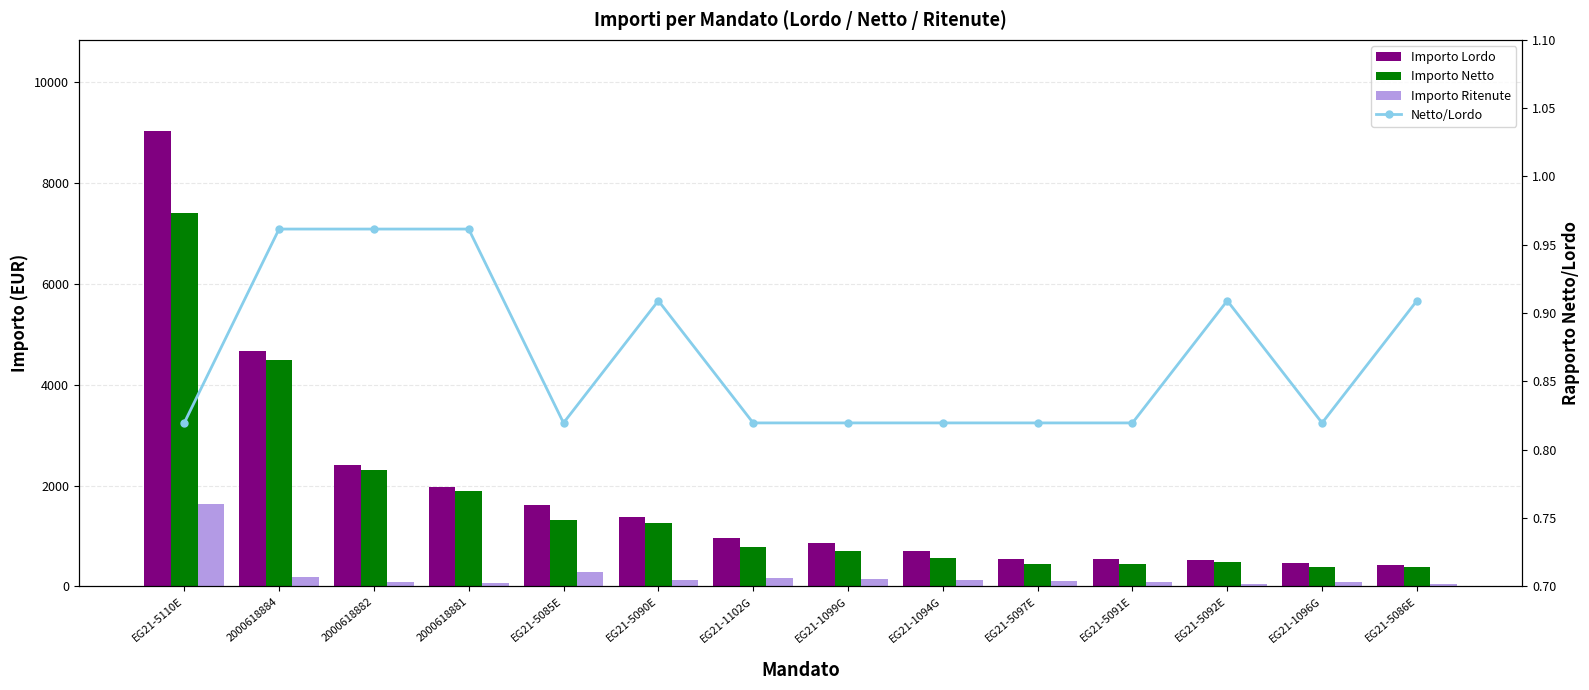

Which series has the largest range (max minus min)?

Importo Lordo